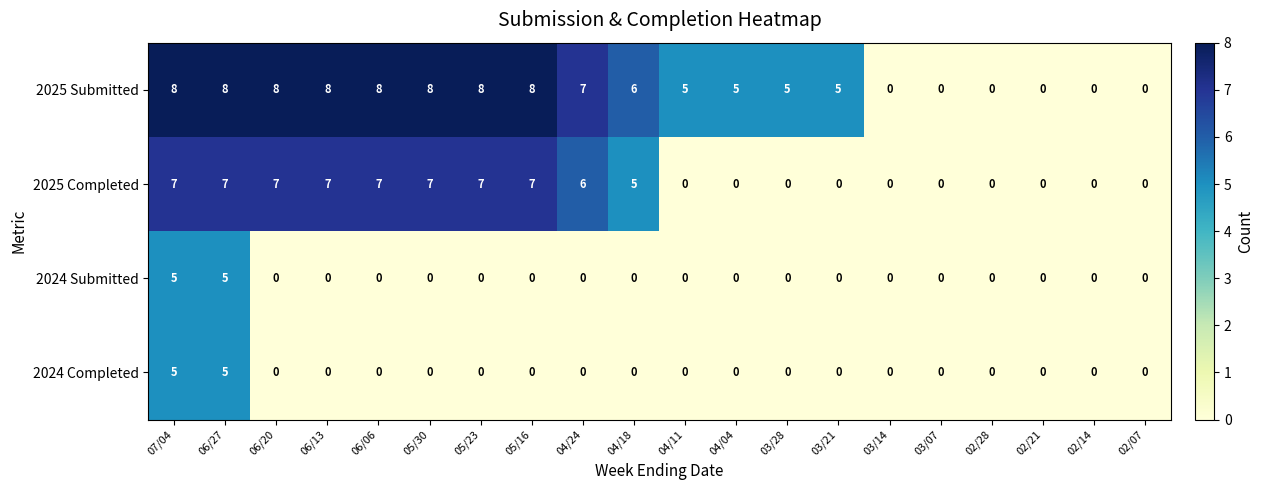

What is the total value across all series at 07/04?

25